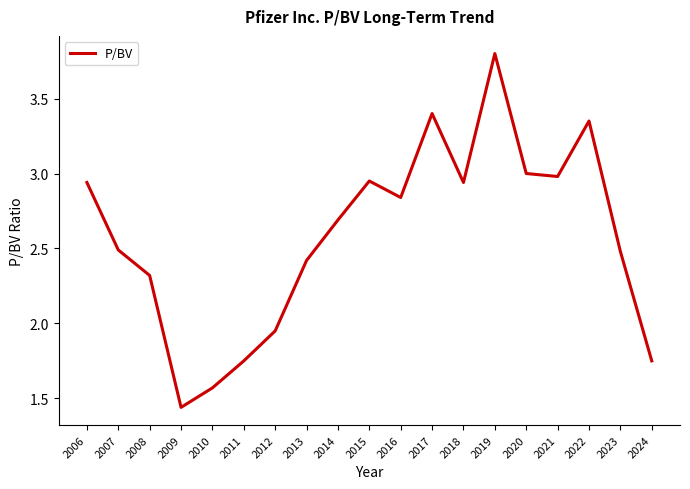

Where is the data nearest to the value 2?

2012